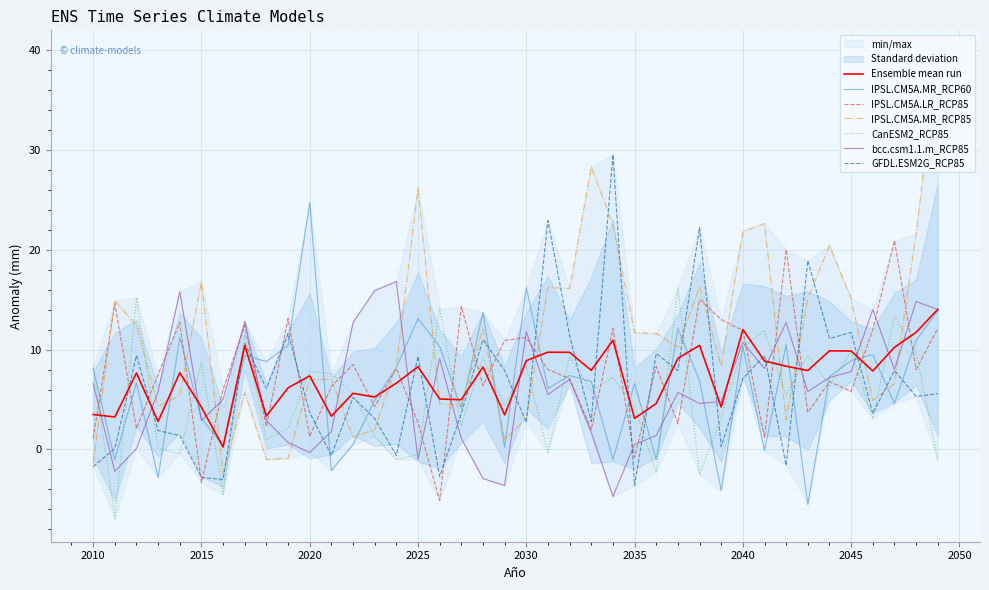

After their last crossing, which series has the higher values: GFDL.ESM2G_RCP85 or IPSL.CM5A.MR_RCP85?

IPSL.CM5A.MR_RCP85